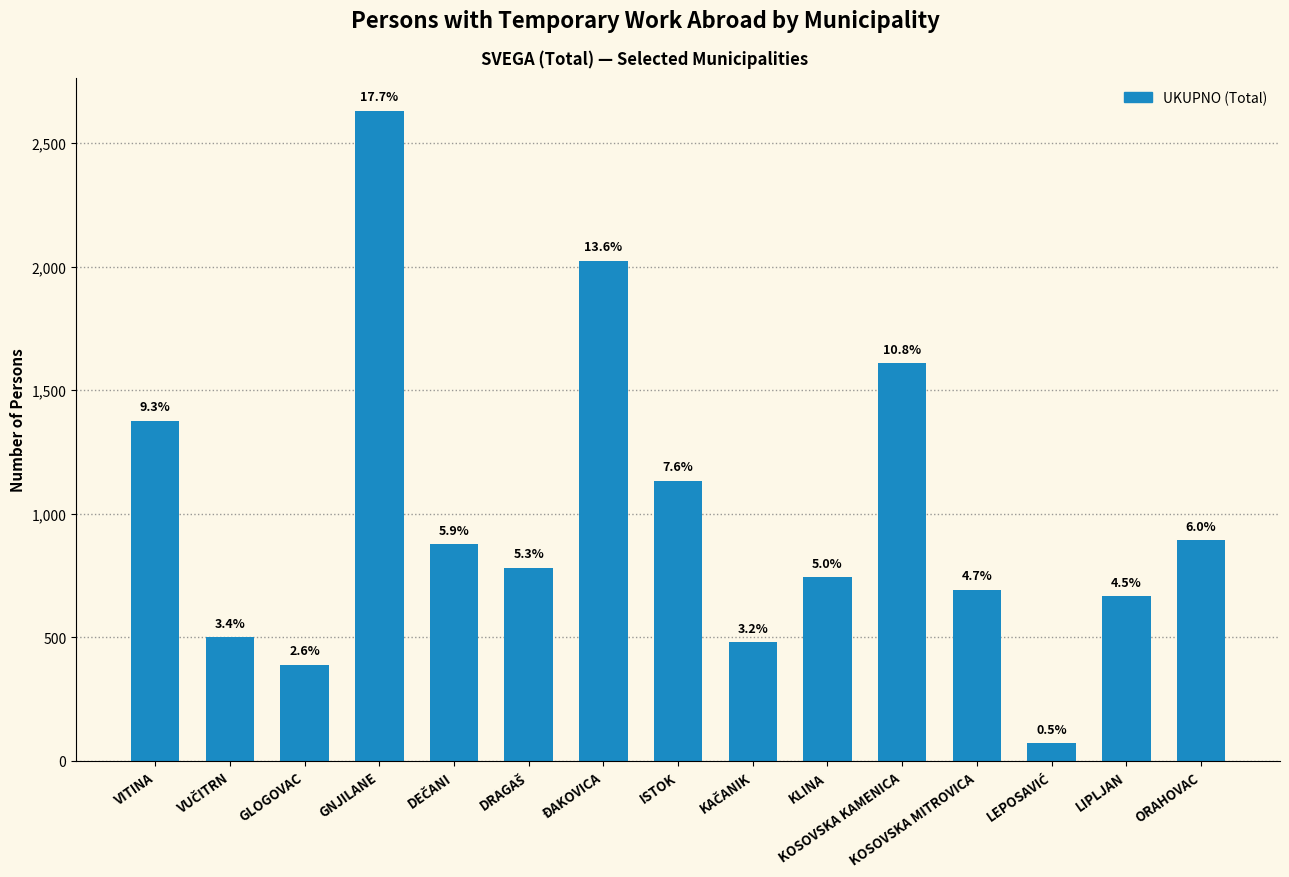

How many bars are there in total?

15